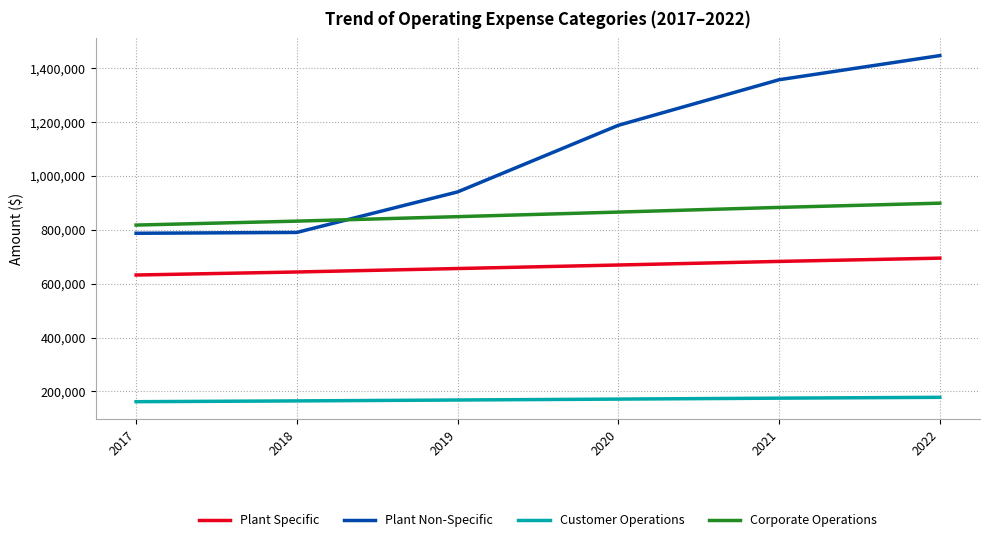

Which series has the largest total across all categories?

Plant Non-Specific